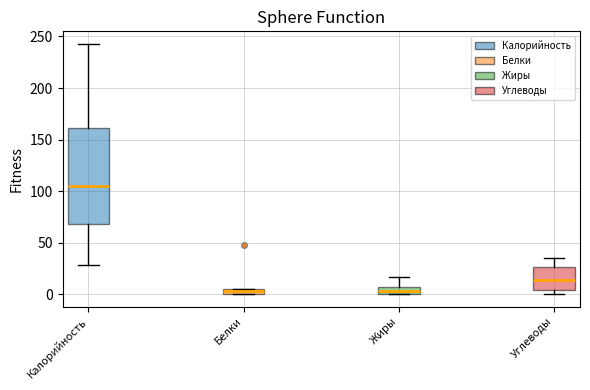

Comparing the boxes themselves (not the whiskers), which one is the tallest?

Калорийность